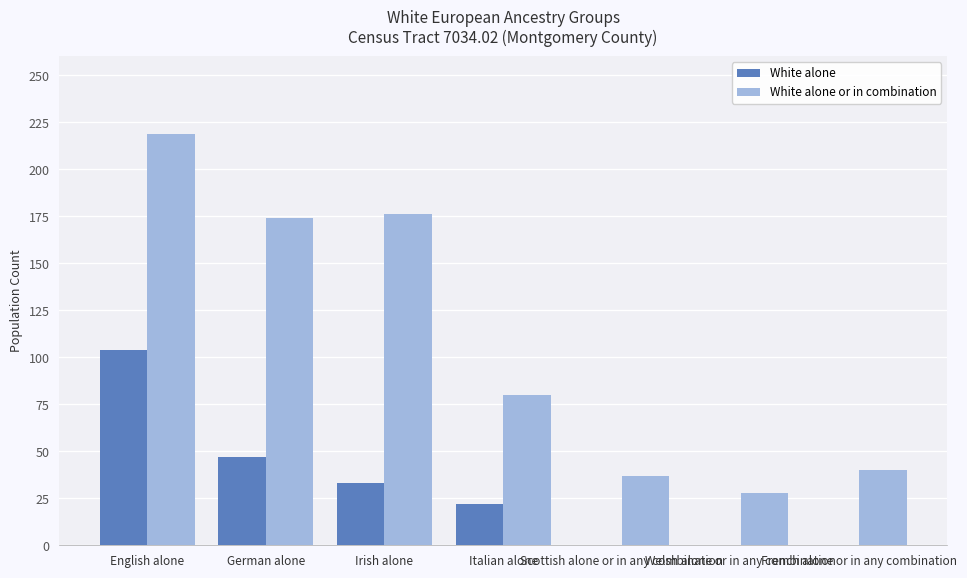

True or false: White alone or in combination has a value of 40 at French alone or in any combination.

True